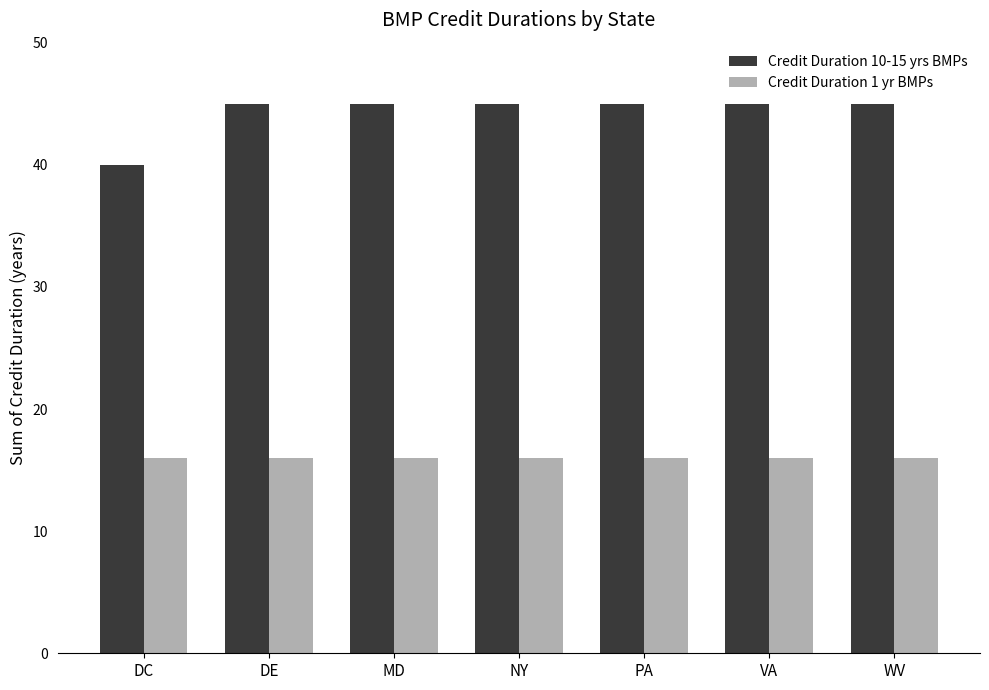

What is the lowest value of the Credit Duration 1 yr BMPs series?

16